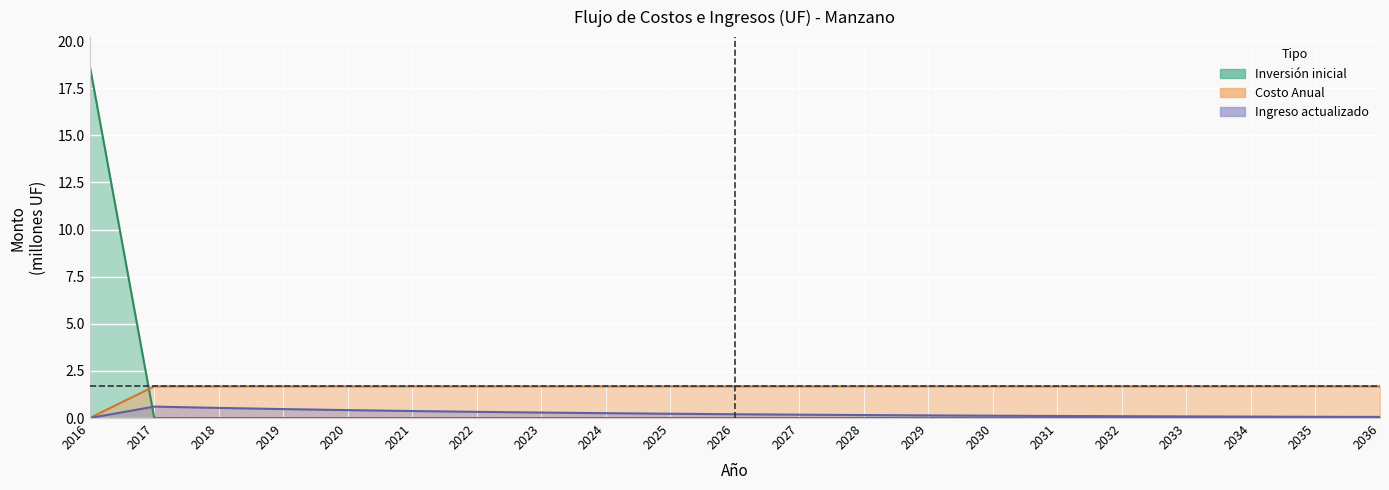

Read the Costo_Anual value at 2019.

1.7